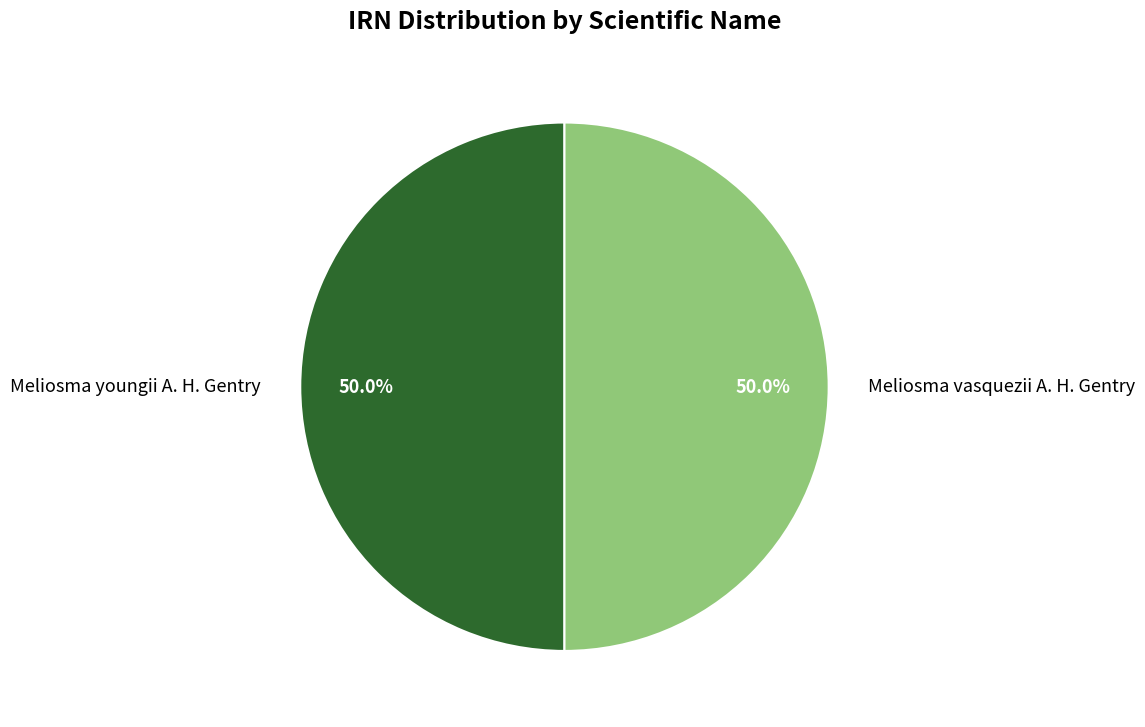

Approximately how many times larger is the value at Meliosma youngii A. H. Gentry compared to Meliosma vasquezii A. H. Gentry?

1.0